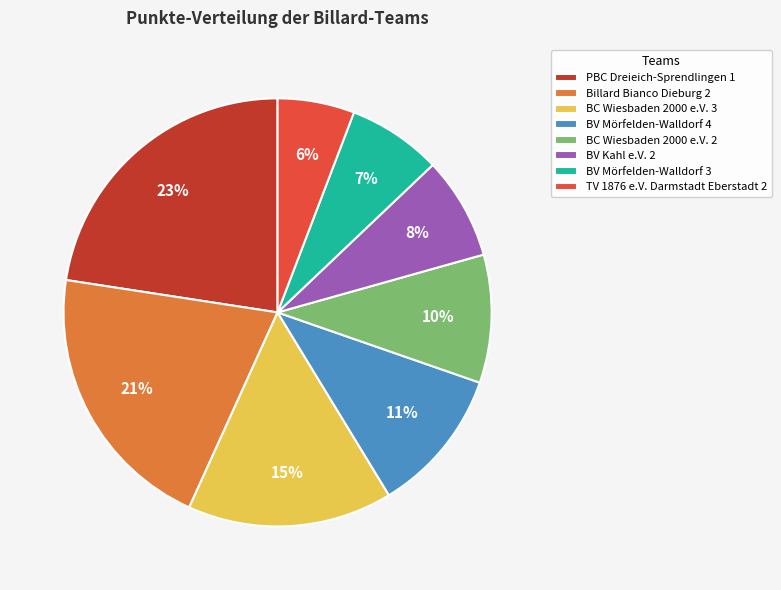

What percentage is the Billard Bianco Dieburg 2 slice, to the nearest percent?

21%